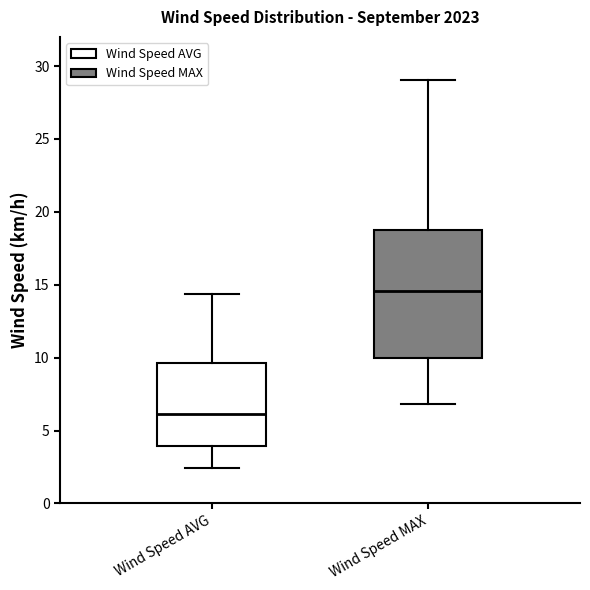

Which box is the tallest, from its lower edge to its upper edge?

Wind Speed MAX